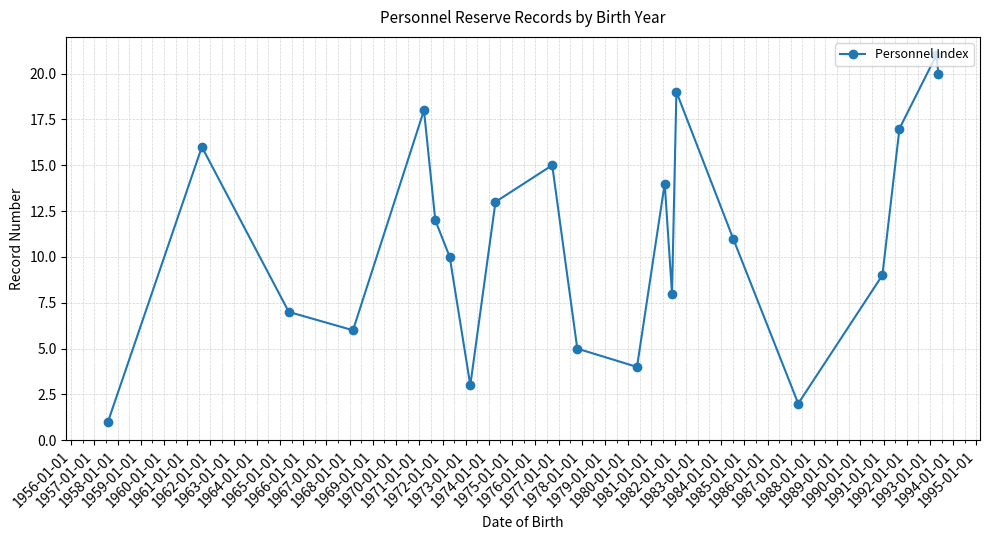

What is the sum of all values?

231